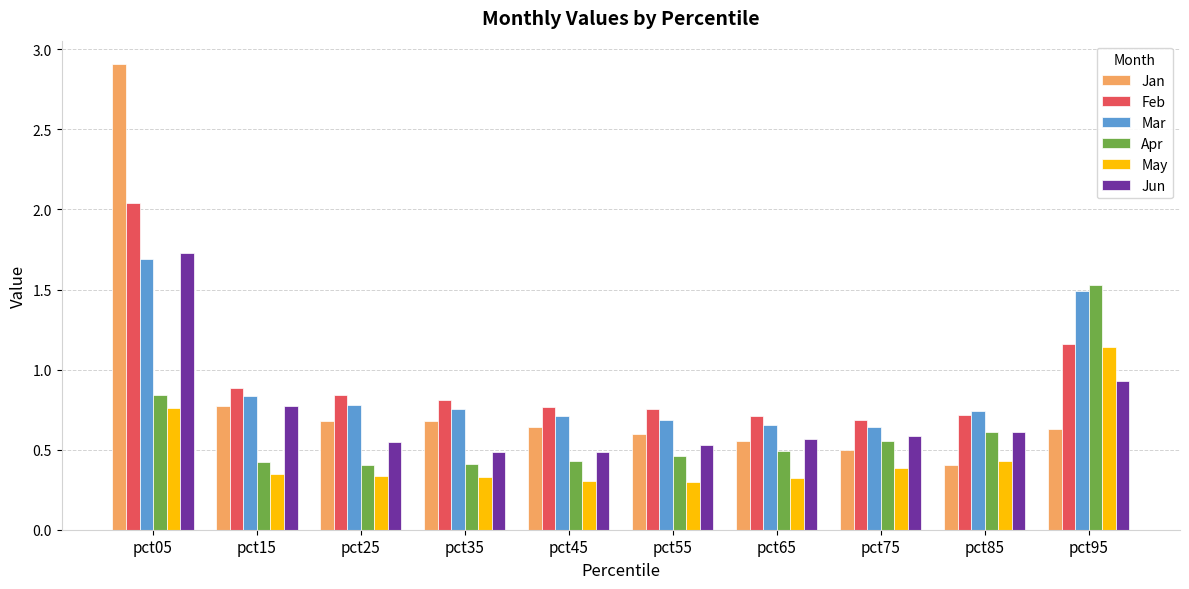

What are all the series names shown in the legend?

Jan, Feb, Mar, Apr, May, Jun